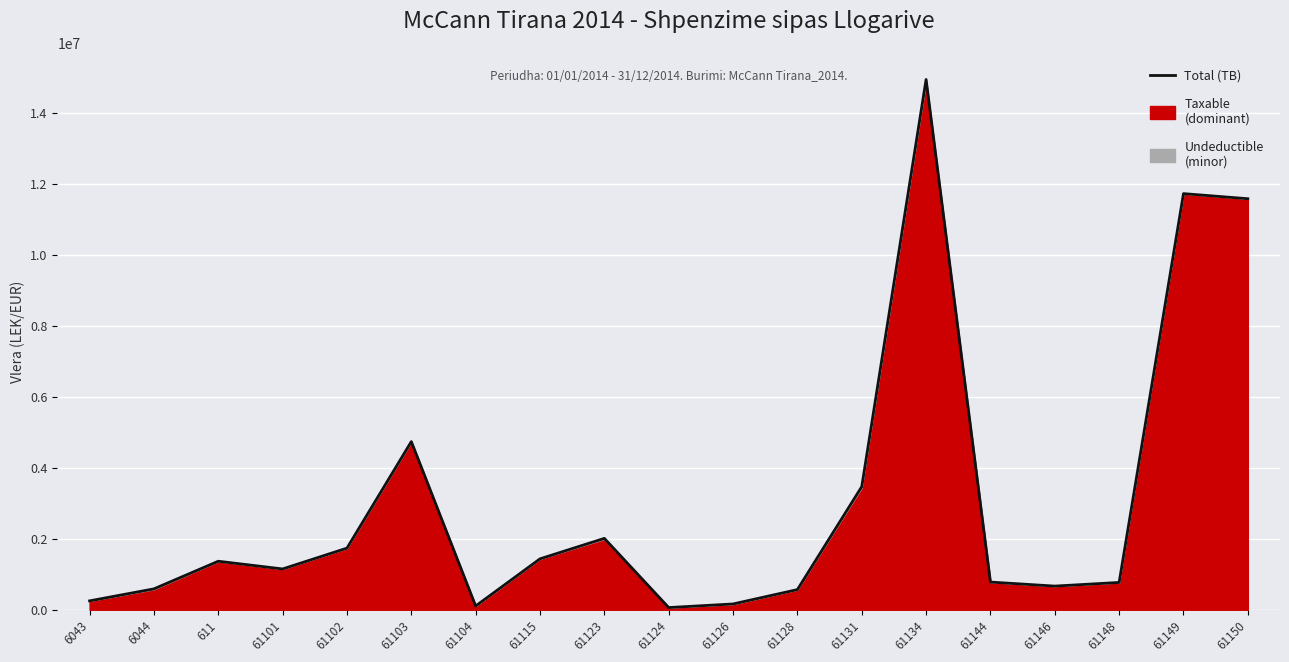

Rank the categories by value from lowest to highest.

61124, 61104, 61126, 6043, 61128, 6044, 61146, 61148, 61144, 61101, 611, 61115, 61102, 61123, 61131, 61103, 61150, 61149, 61134